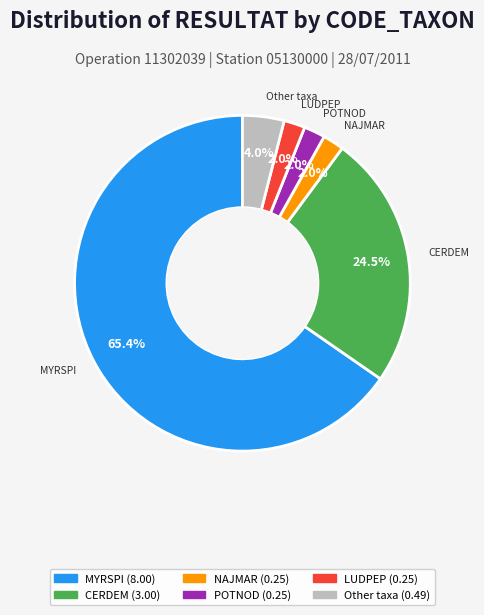

Count the number of slices in the pie.

6